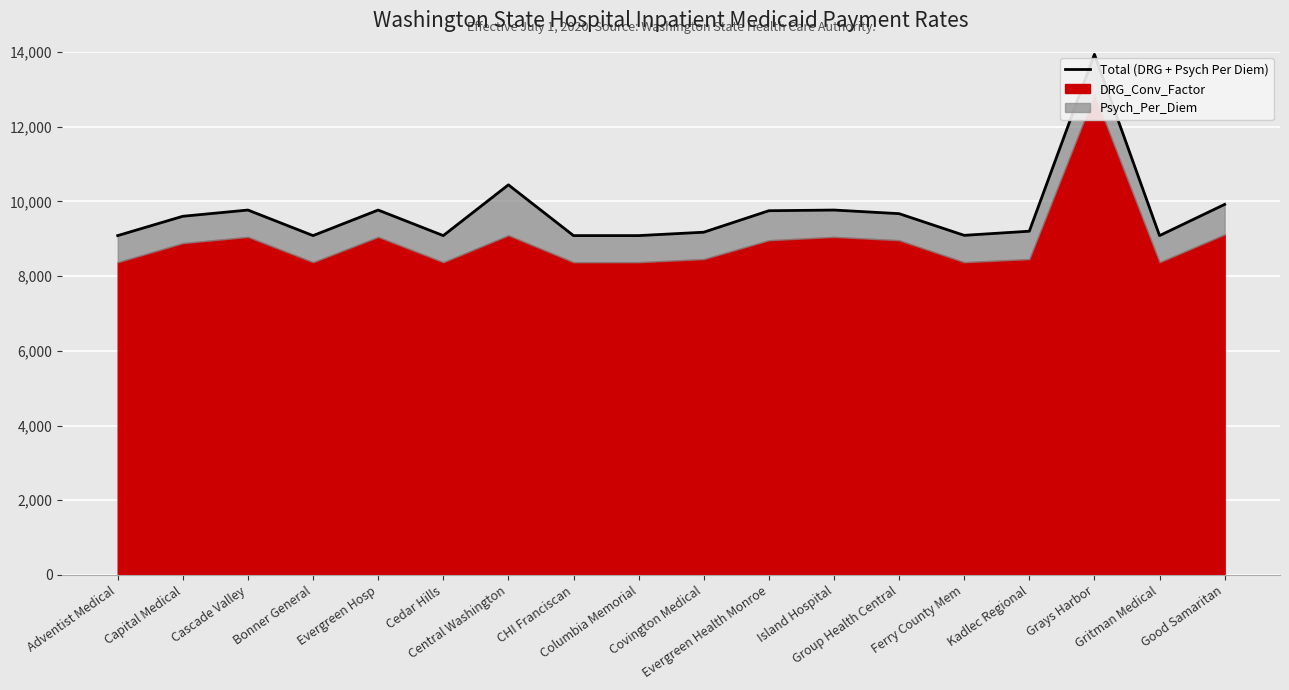

Does the chart display data point markers on the line(s)?

No